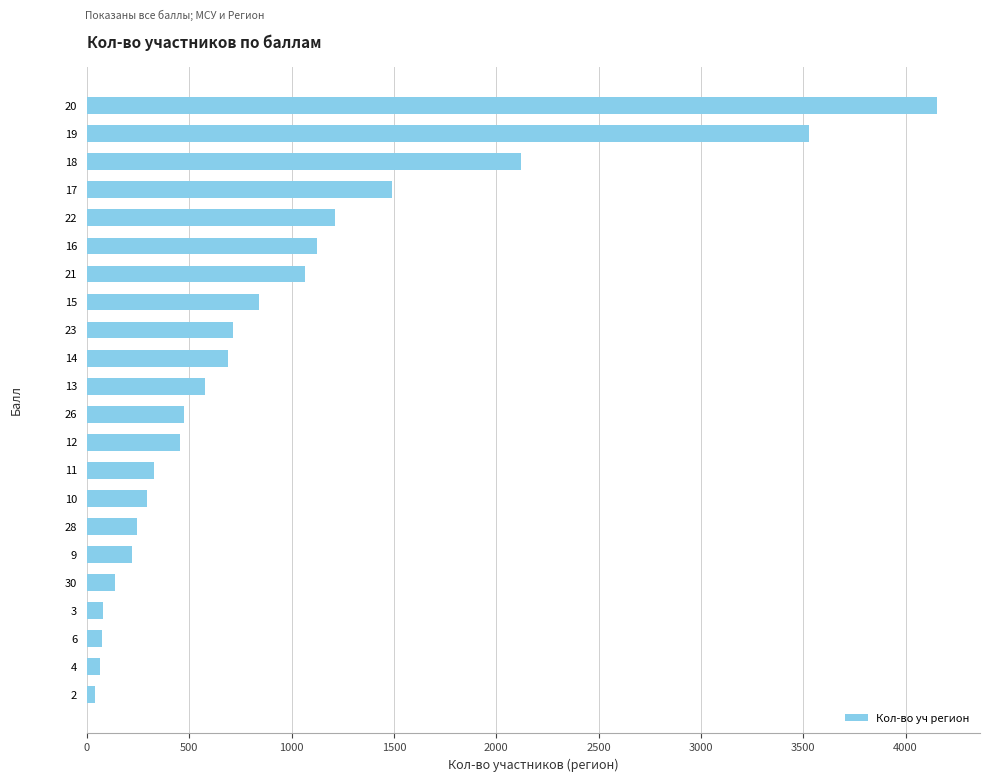

The value at 28 is 243. True or false?

True